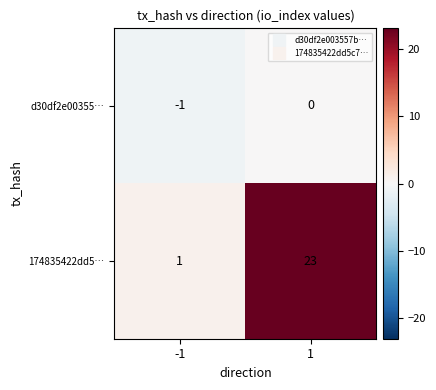

What is the maximum value shown in the chart?

23